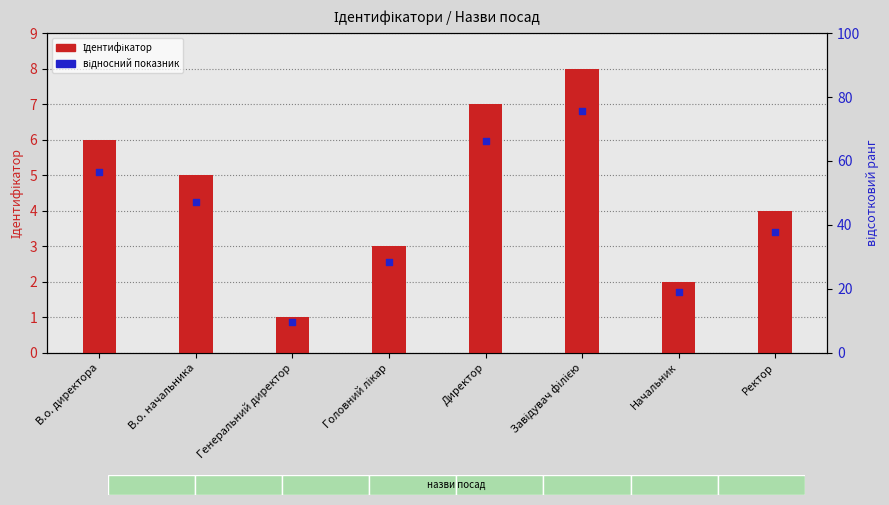

What are all the series names shown in the legend?

Ідентифікатор, відносний показник